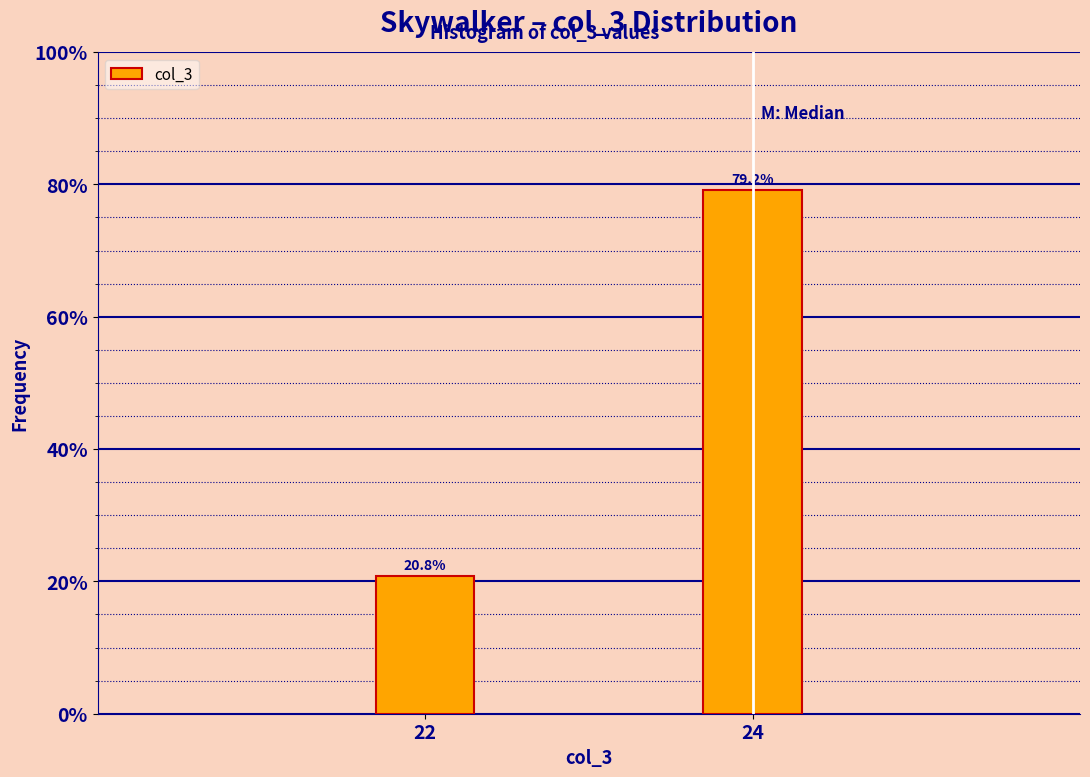

Reading right to left, list all the values displayed in this chart.

79.2	20.8